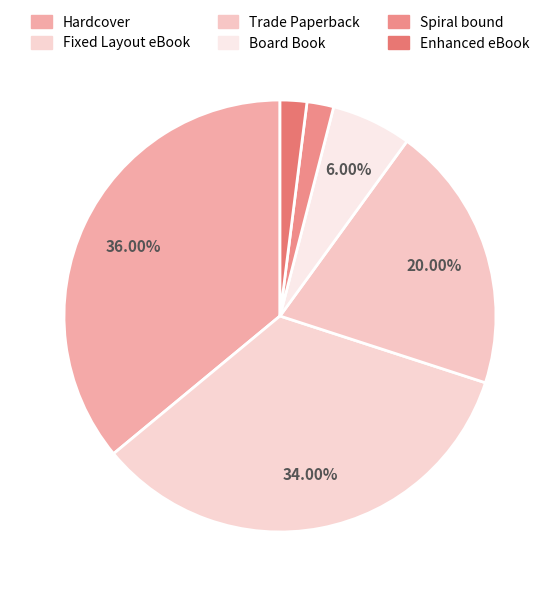

True or false: Enhanced eBook accounts for 1% of the total.

False